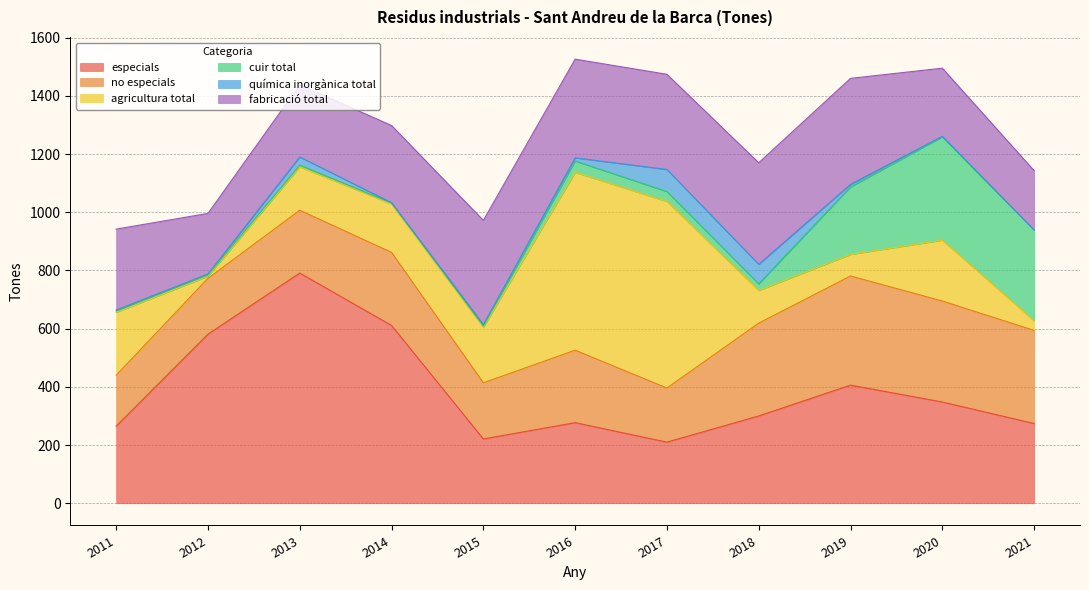

Reading left to right, extract all data points from this chart.

especials: 2021=274	2020=348	2019=406	2018=300	2017=210	2016=277	2015=221	2014=611	2013=791	2012=581	2011=265
no especials: 2021=320	2020=347	2019=375	2018=319	2017=186	2016=249	2015=193	2014=251	2013=216	2012=192	2011=175
agricultura total: 2021=33	2020=209	2019=74	2018=112	2017=641	2016=611	2015=191	2014=166	2013=149	2012=7	2011=216
cuir total: 2021=312	2020=355	2019=232	2018=23	2017=34	2016=39	2015=4	2014=4	2013=6	2012=5	2011=5
química inorgànica total: 2021=0	2020=2	2019=9	2018=67	2017=76	2016=11	2015=5	2014=1	2013=28	2012=3	2011=3
fabricació total: 2021=204	2020=234	2019=364	2018=349	2017=327	2016=339	2015=358	2014=265	2013=248	2012=208	2011=278